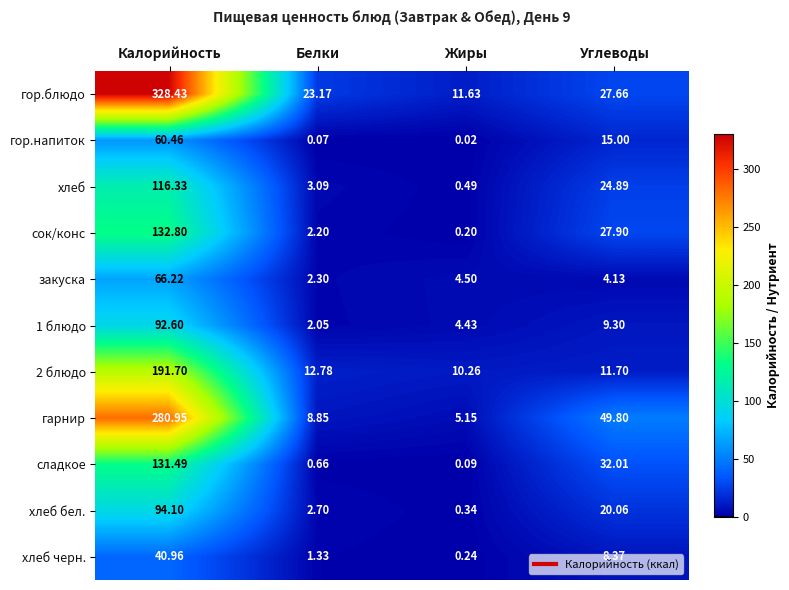

Where does the 2 блюдо series first go above 12?

Калорийность